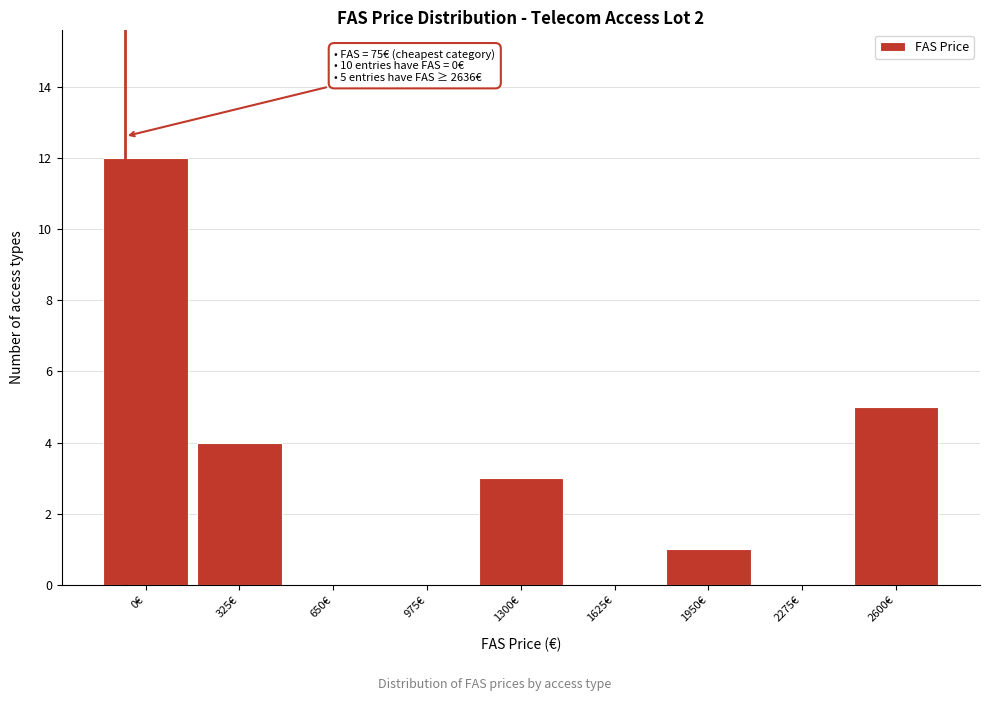

Reading left to right, list all the values displayed in this chart.

0€=12	325€=4	650€=0	975€=0	1300€=3	1625€=0	1950€=1	2275€=0	2600€=5